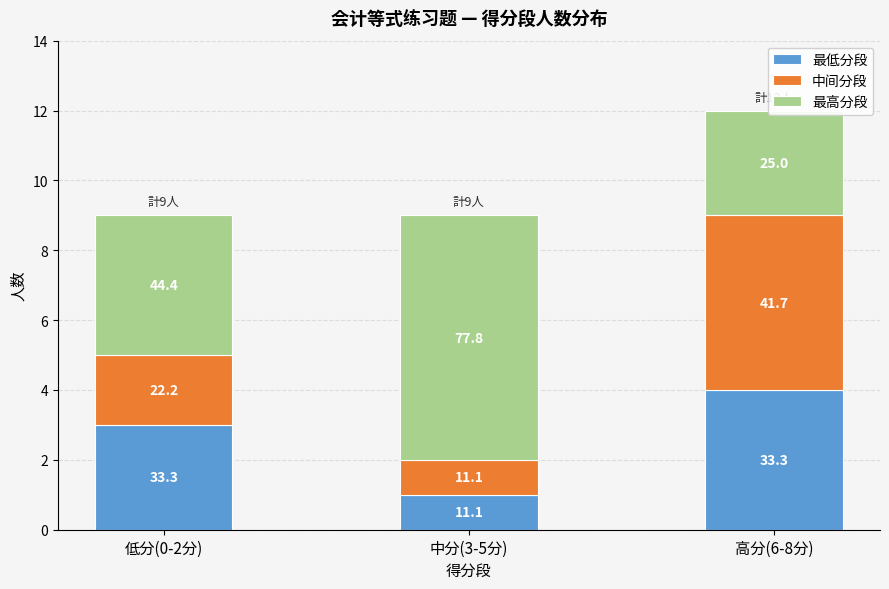

How many 最低分段 values are between 1 and 4?

3